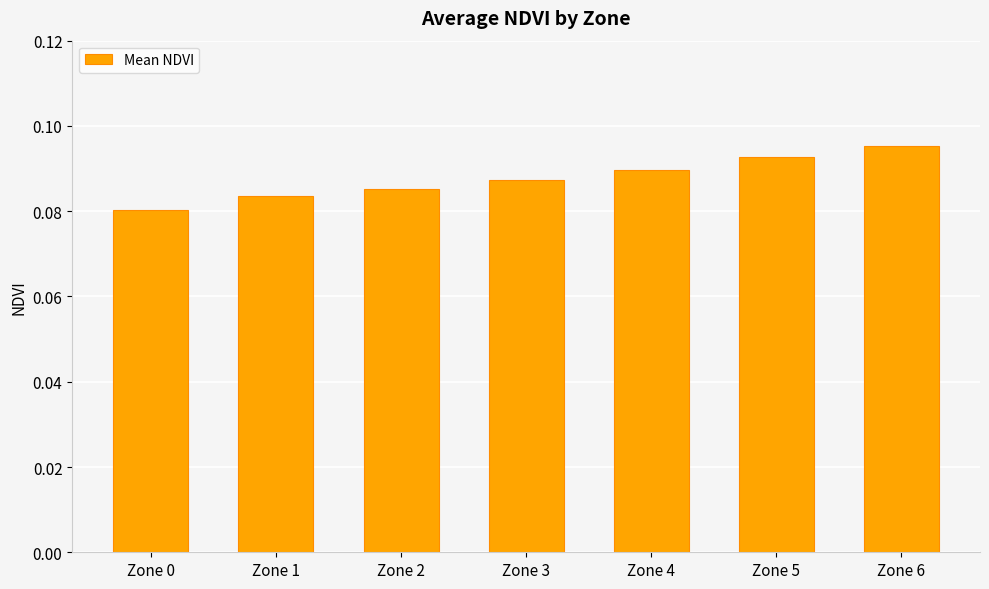

The chart shows a value of 0.0 at Zone 1. True or false?

False